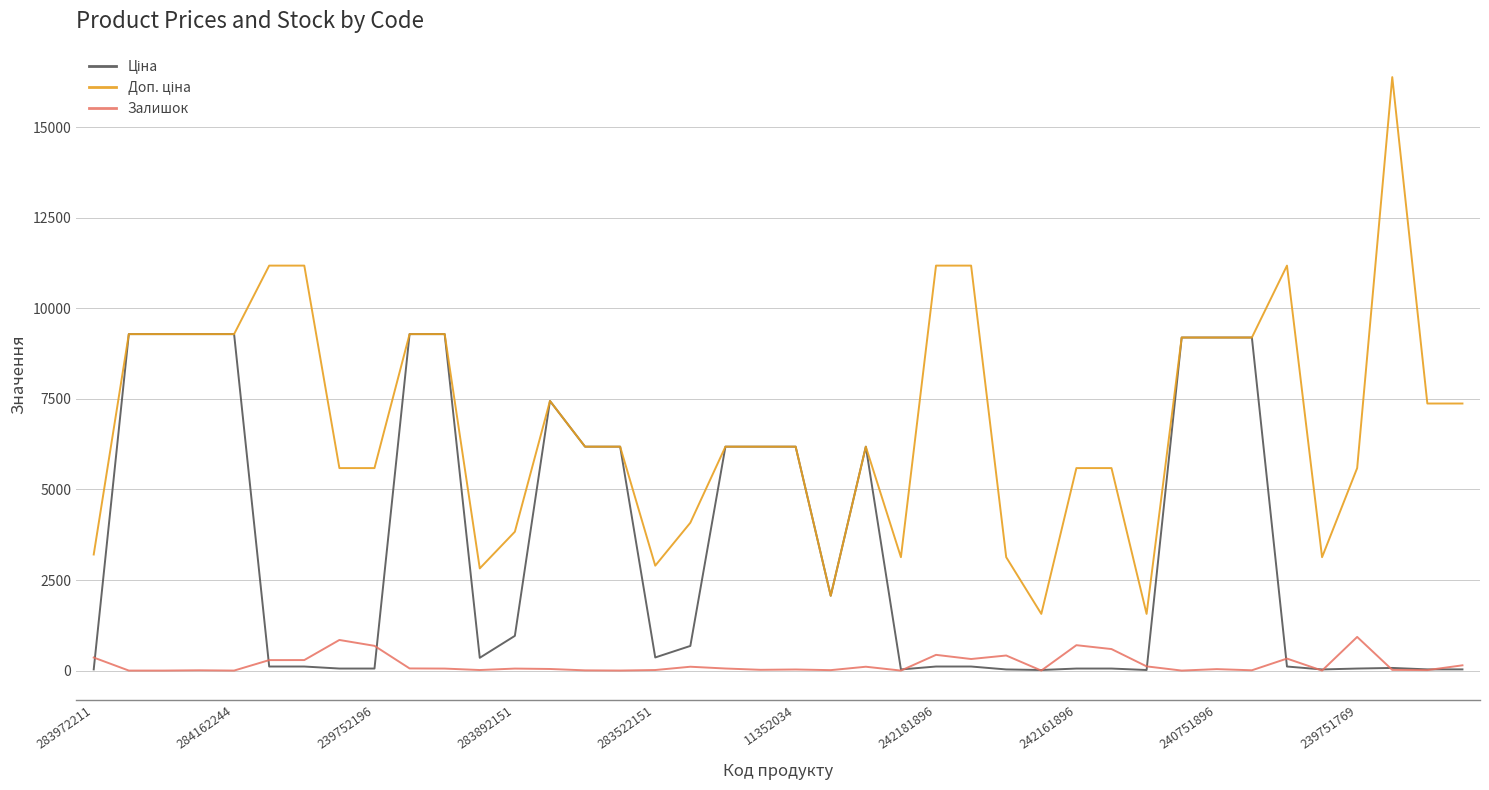

Does the chart display data point markers on the line(s)?

No